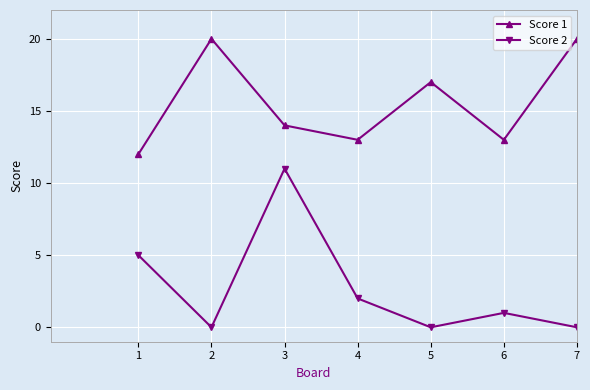

Which series has the largest total across all categories?

Score 1